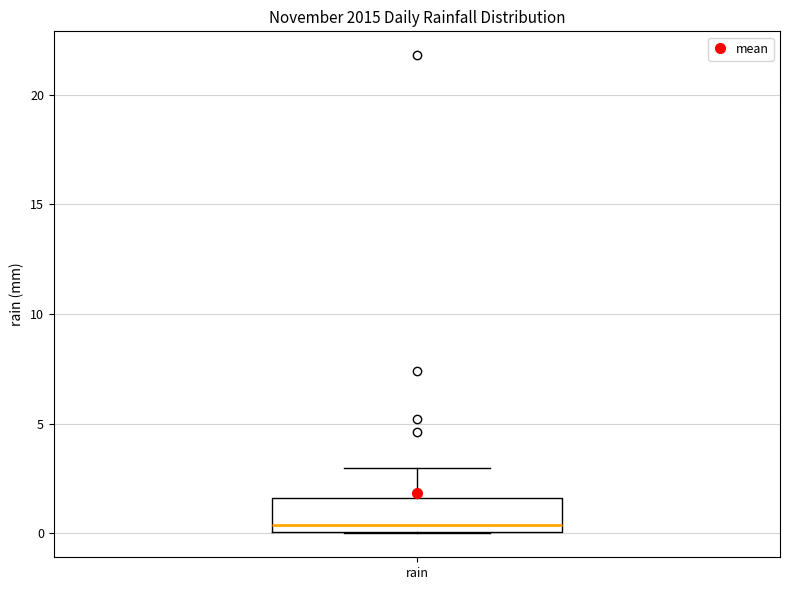

Read this box plot against the y-axis: the position of the median line, the range covered by the box, and the ends of both whiskers. The values are not printed on the chart, so give them approximately, as read against the axis.

median 0.5, box 0.0 to 1.5, whiskers 0.0 to 3.0